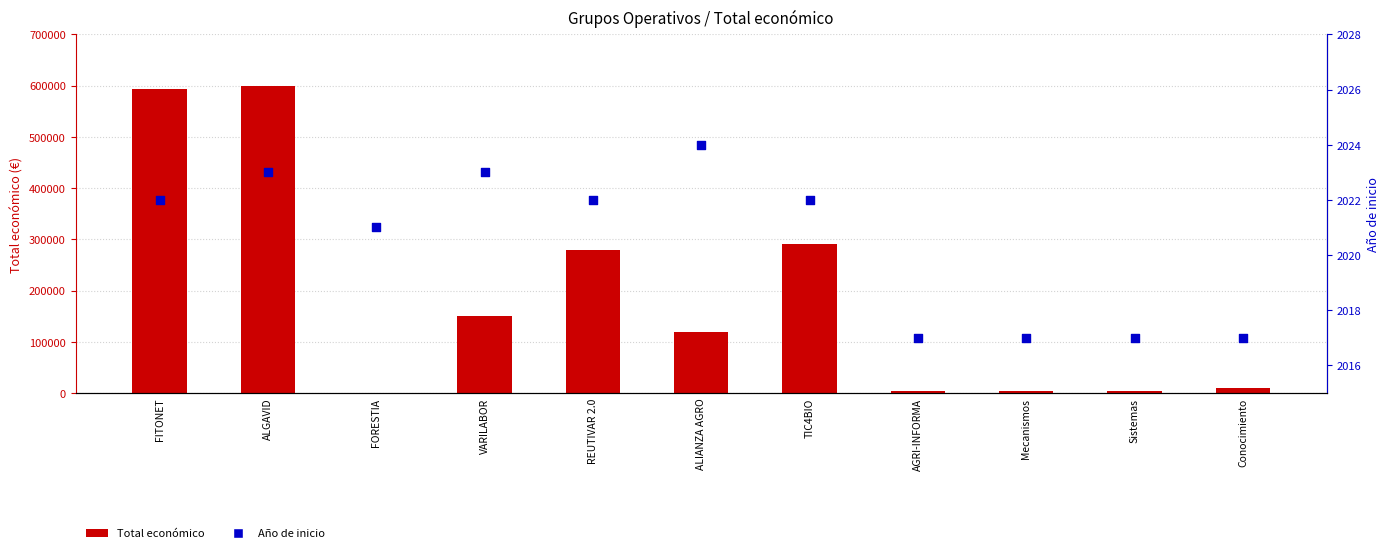

Is the value of Año de inicio at REUTIVAR 2.0 greater than the value of Total económico at TIC4BIO?

No